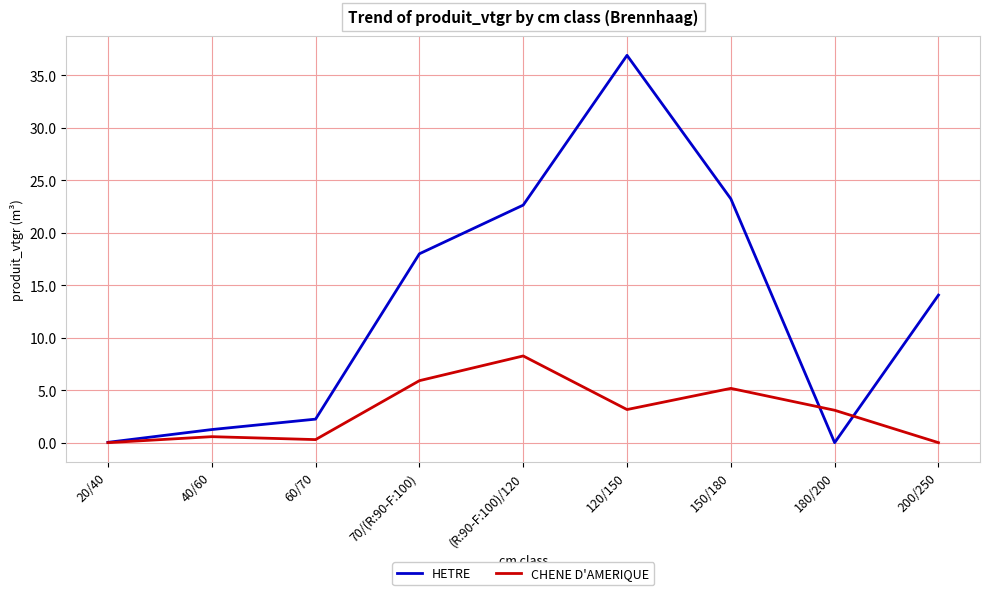

True or false: HETRE and CHENE D'AMERIQUE cross at least once.

True